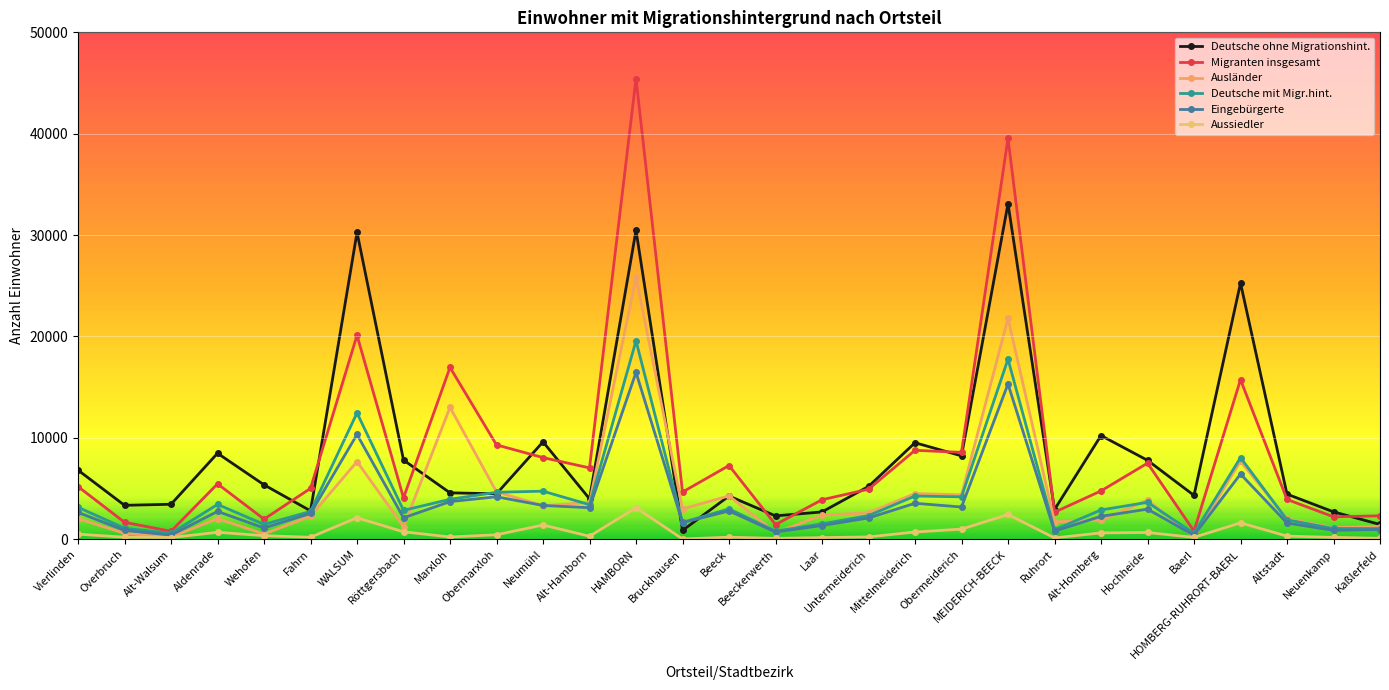

Where is the first local maximum for Aussiedler?

Aldenrade